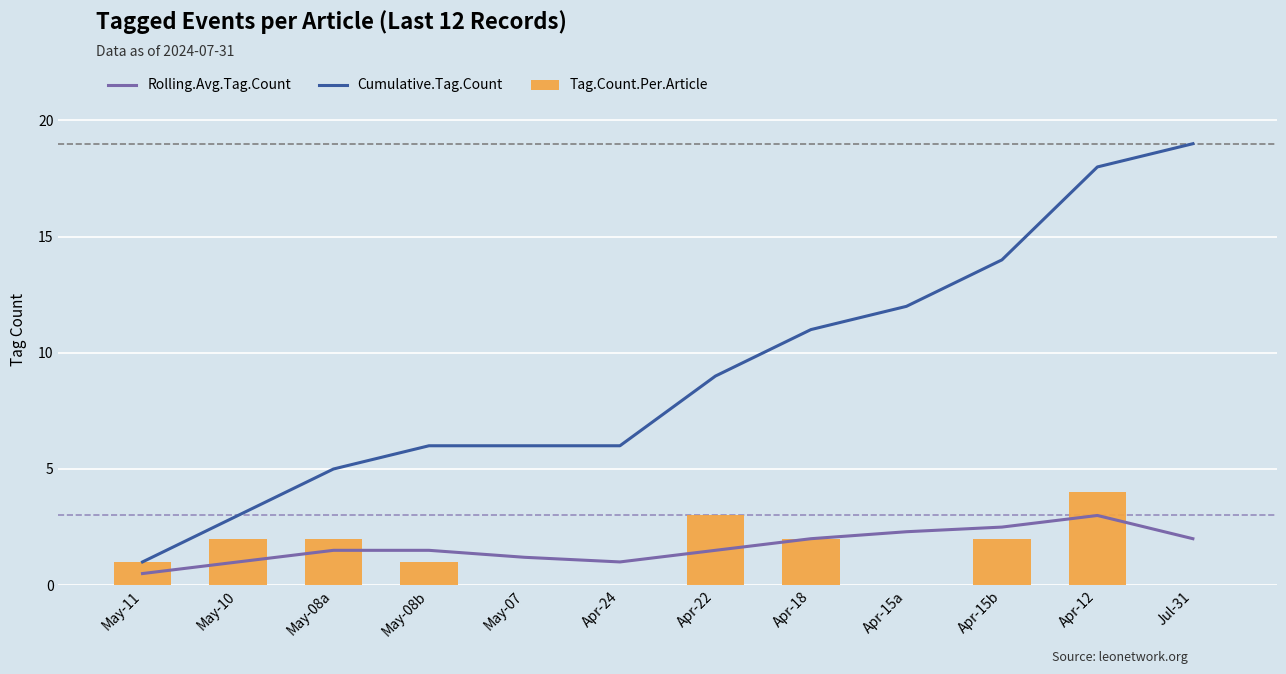

Which has a higher value, May-08a or Apr-24?

May-08a